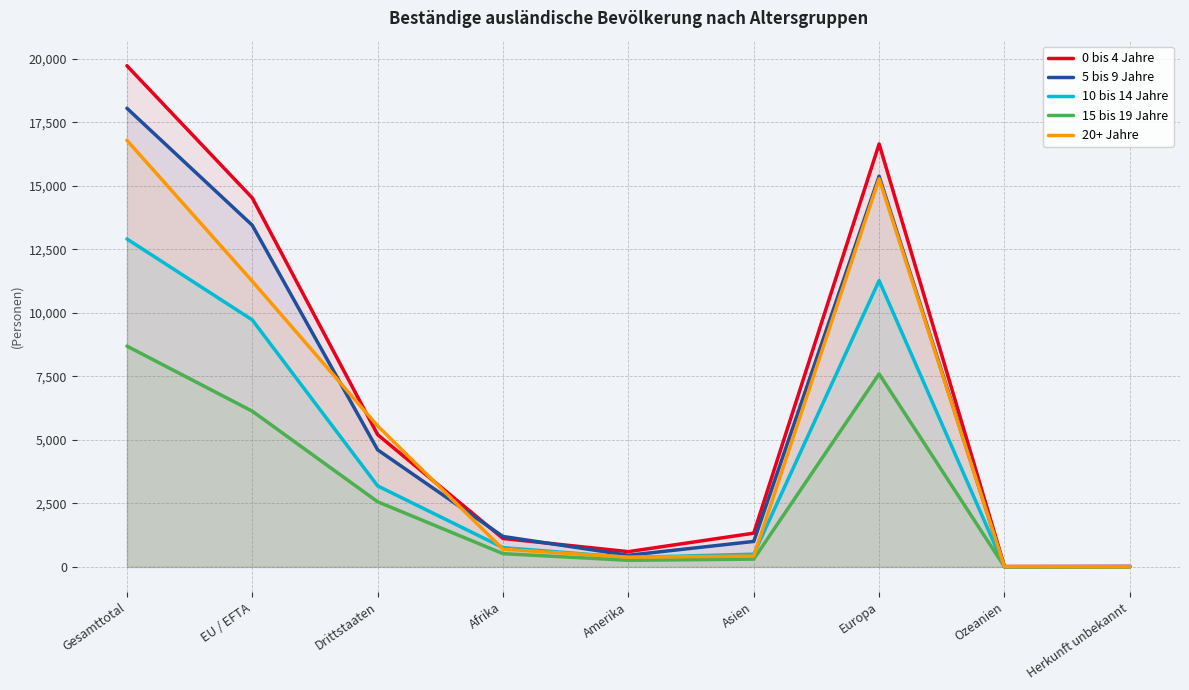

Reading left to right, extract all data points from this chart.

0 bis 4 Jahre: Gesamttotal=19723	EU / EFTA=14520	Drittstaaten=5203	Afrika=1117	Amerika=600	Asien=1328	Europa=16645	Ozeanien=16	Herkunft unbekannt=17
5 bis 9 Jahre: Gesamttotal=18050	EU / EFTA=13444	Drittstaaten=4606	Afrika=1197	Amerika=457	Asien=1002	Europa=15376	Ozeanien=6	Herkunft unbekannt=12
10 bis 14 Jahre: Gesamttotal=12906	EU / EFTA=9719	Drittstaaten=3187	Afrika=758	Amerika=371	Asien=499	Europa=11267	Ozeanien=3	Herkunft unbekannt=8
15 bis 19 Jahre: Gesamttotal=8689	EU / EFTA=6127	Drittstaaten=2562	Afrika=521	Amerika=259	Asien=307	Europa=7595	Ozeanien=5	Herkunft unbekannt=2
20+ Jahre: Gesamttotal=16790	EU / EFTA=11243	Drittstaaten=5547	Afrika=694	Amerika=381	Asien=426	Europa=15277	Ozeanien=9	Herkunft unbekannt=3